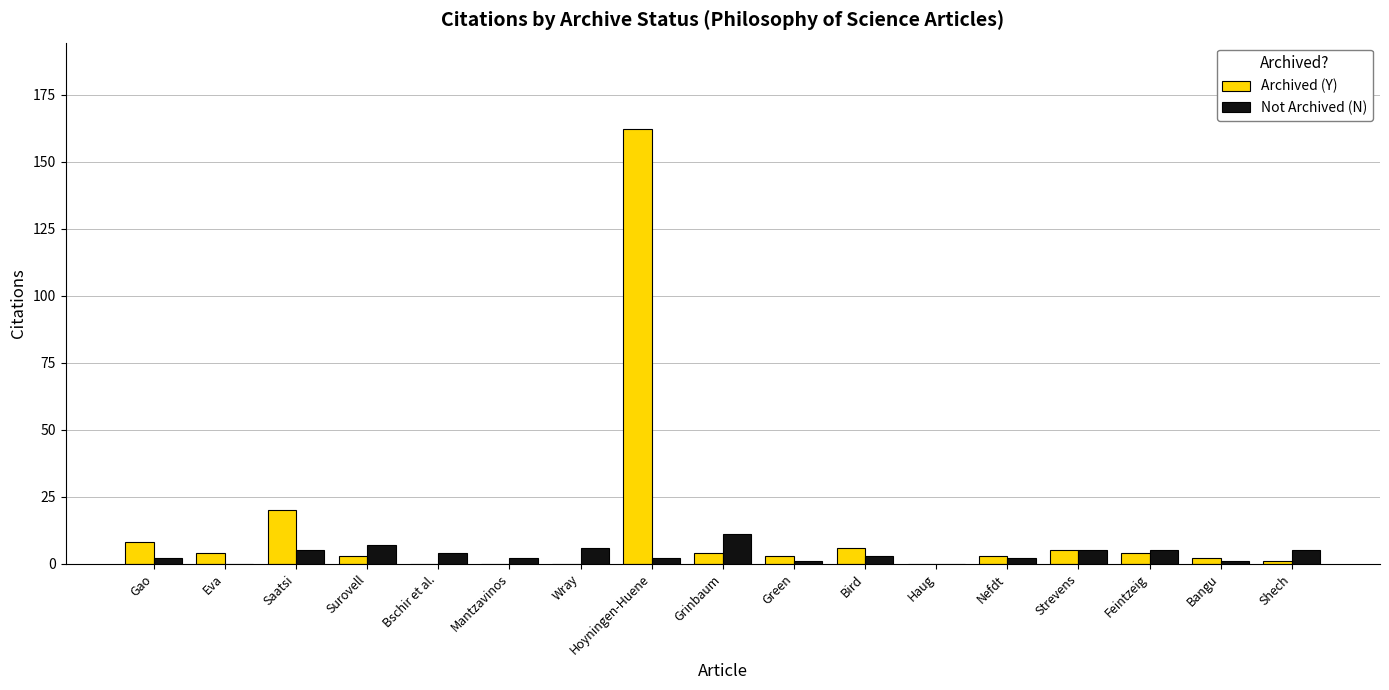

What is the average value of the Archived (Y) series?

13